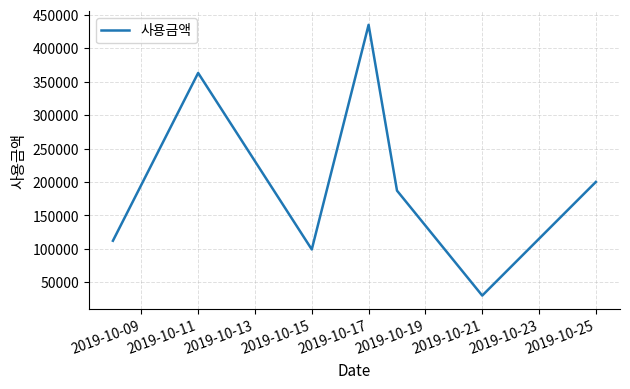

What is the sum of all values?

1426000